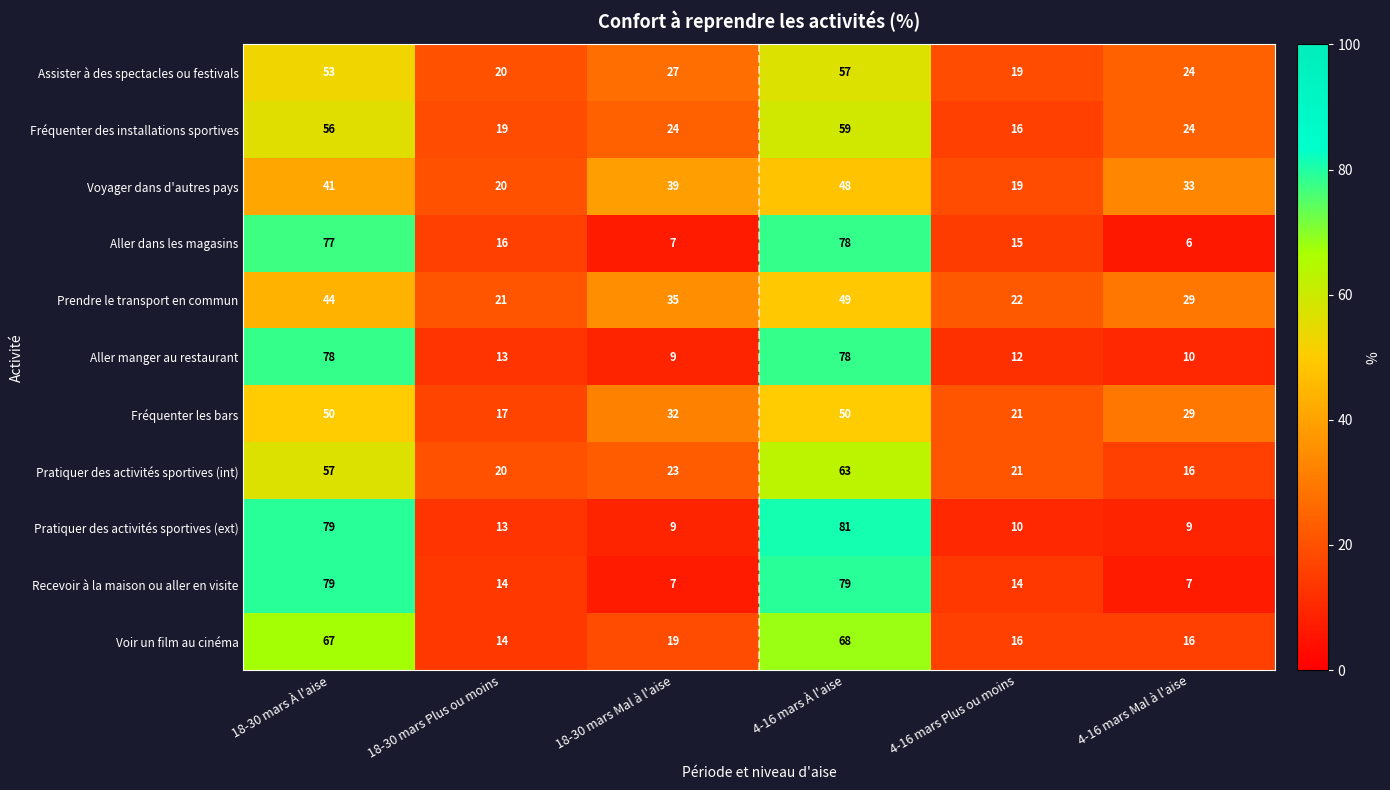

Which series has the largest total across all categories?

Pratiquer des activités sportives (ext)